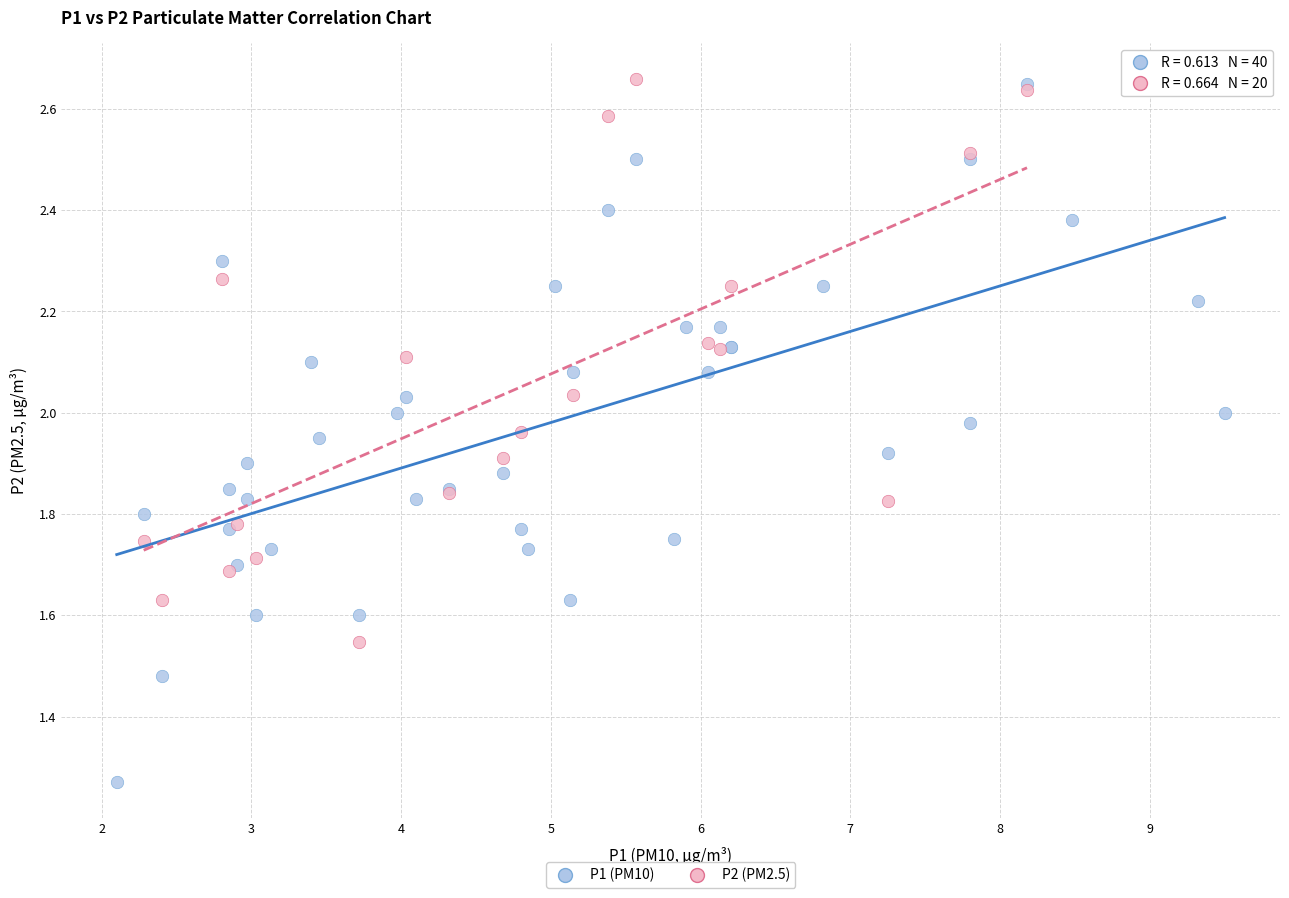

Which series has the widest spread of Y values?

P1 (PM10)